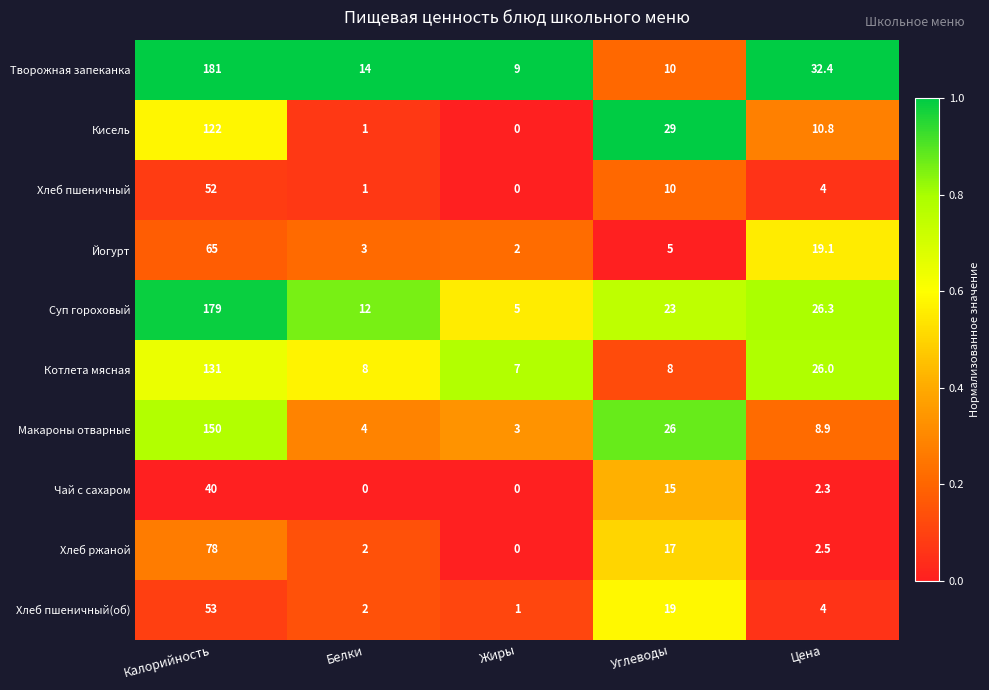

What value does the Хлеб пшеничный(об) series have at Белки?

2.0